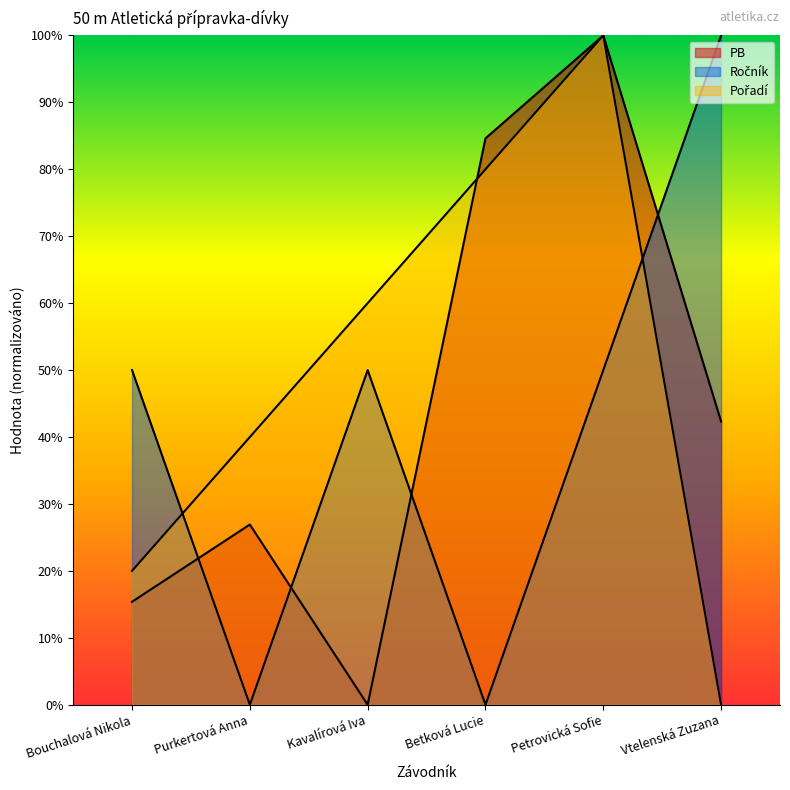

The value of Ročník at Purkertová Anna is -36.3. True or false?

False